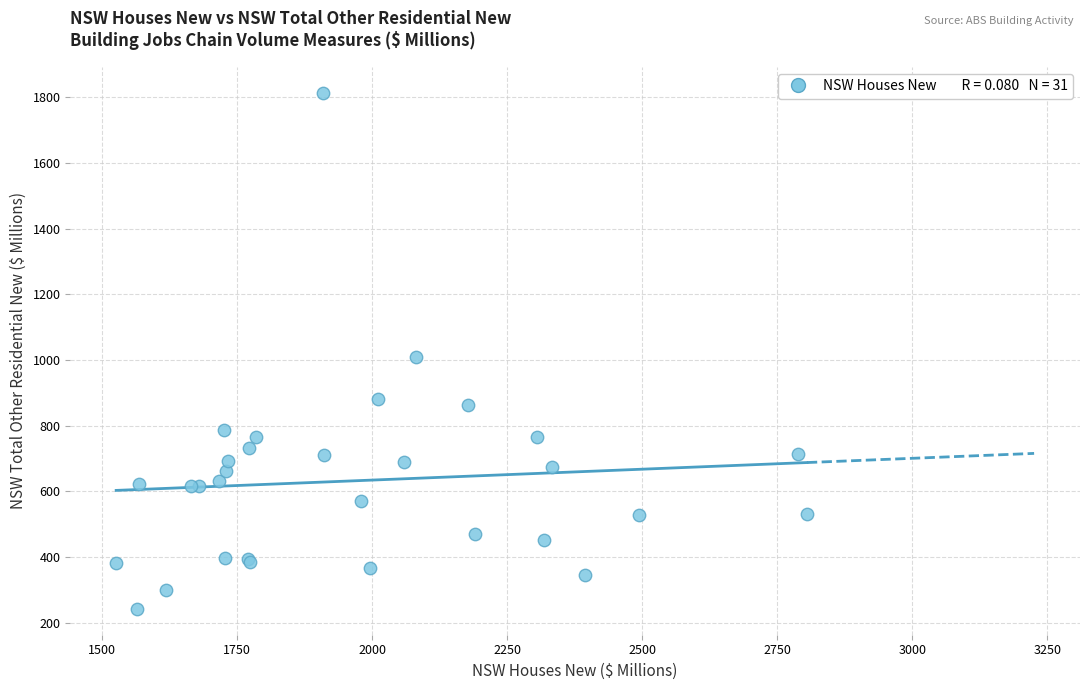

What Y value in the scatter plot is closest to 1028?

1008.5